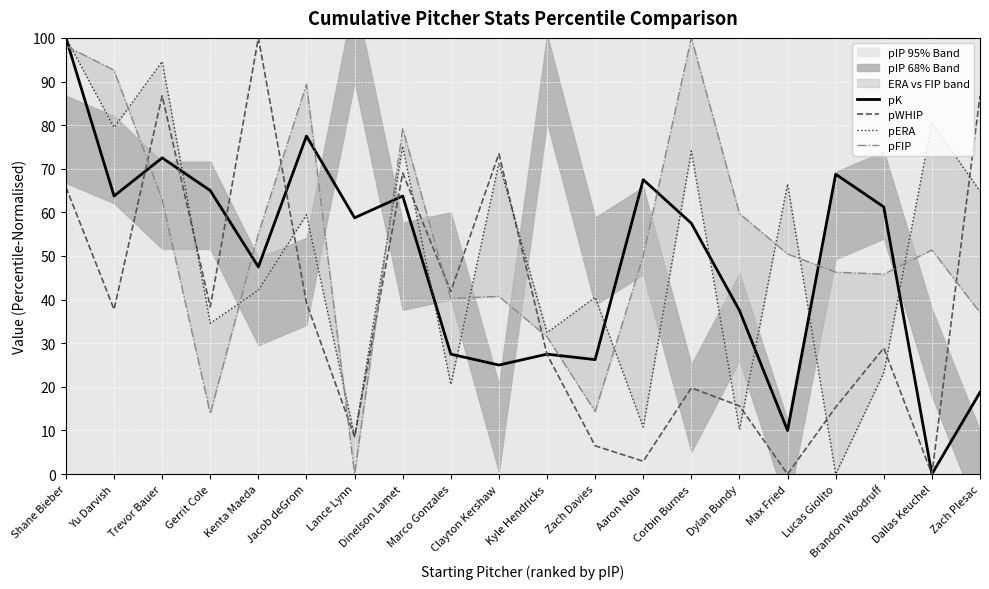

How many lines are shown in the chart?

4